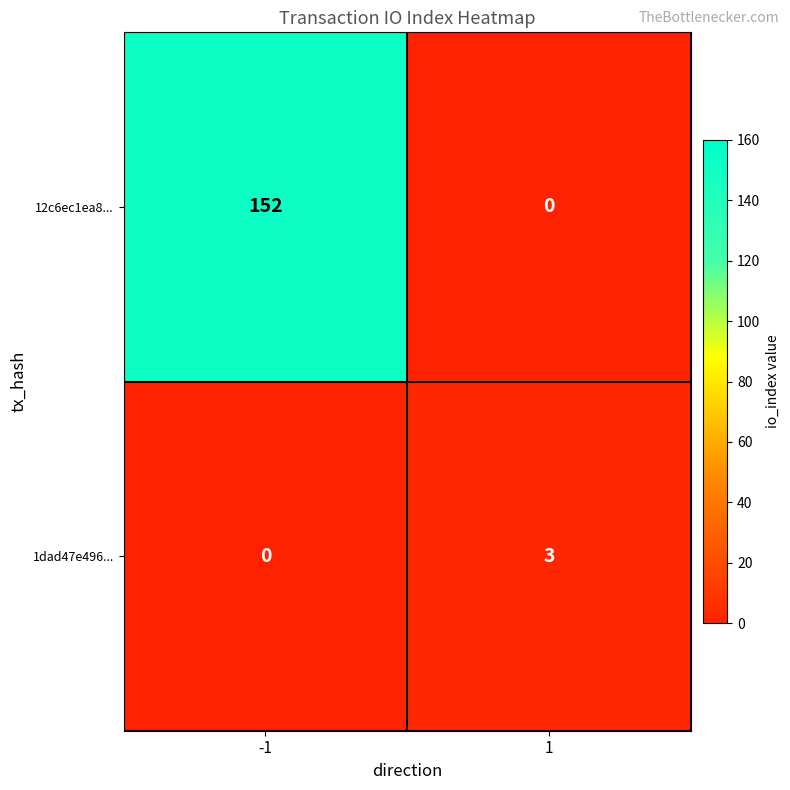

How many values in 12c6ec1ea8... are above zero?

1